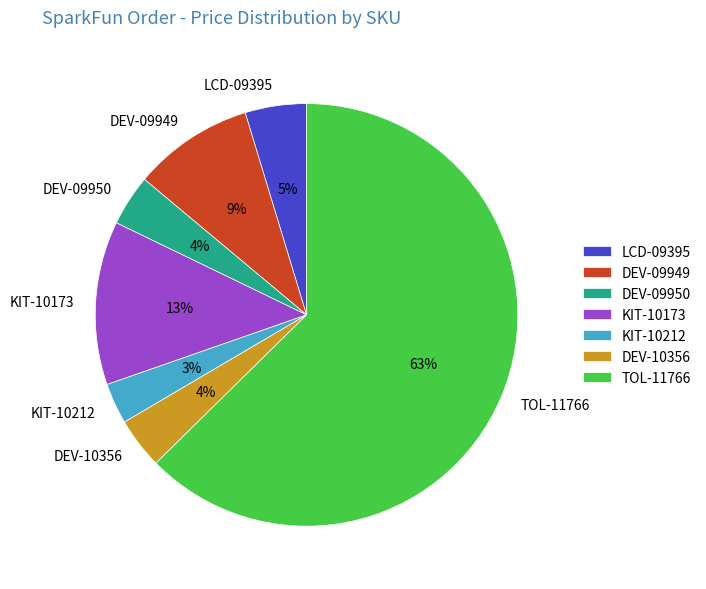

Combined, do KIT-10173 and TOL-11766 account for over 50%?

Yes